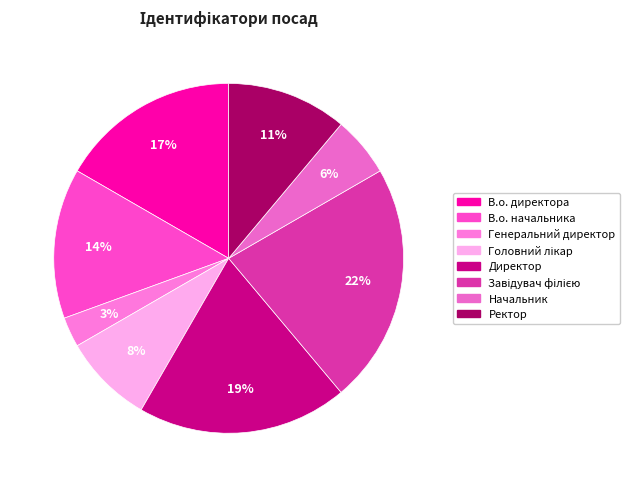

To the nearest percent, what is the difference between the Ректор and Директор slice percentages?

8%